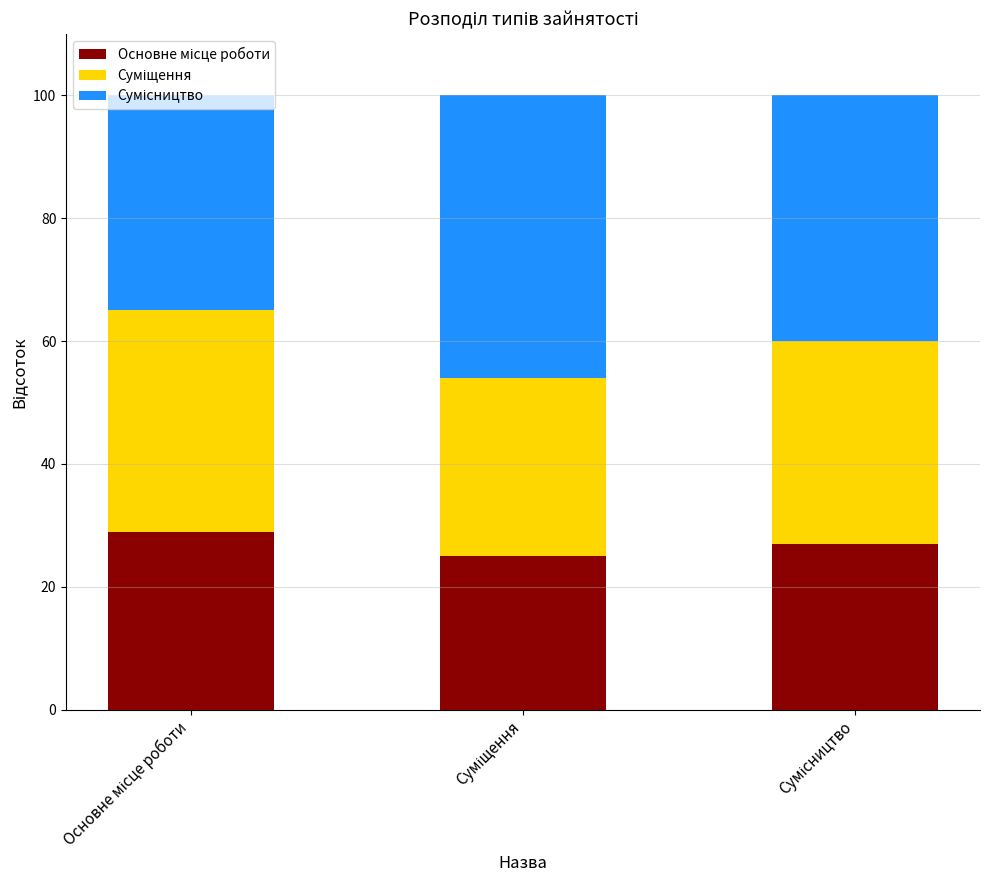

What is the minimum value for Основне місце роботи?

25